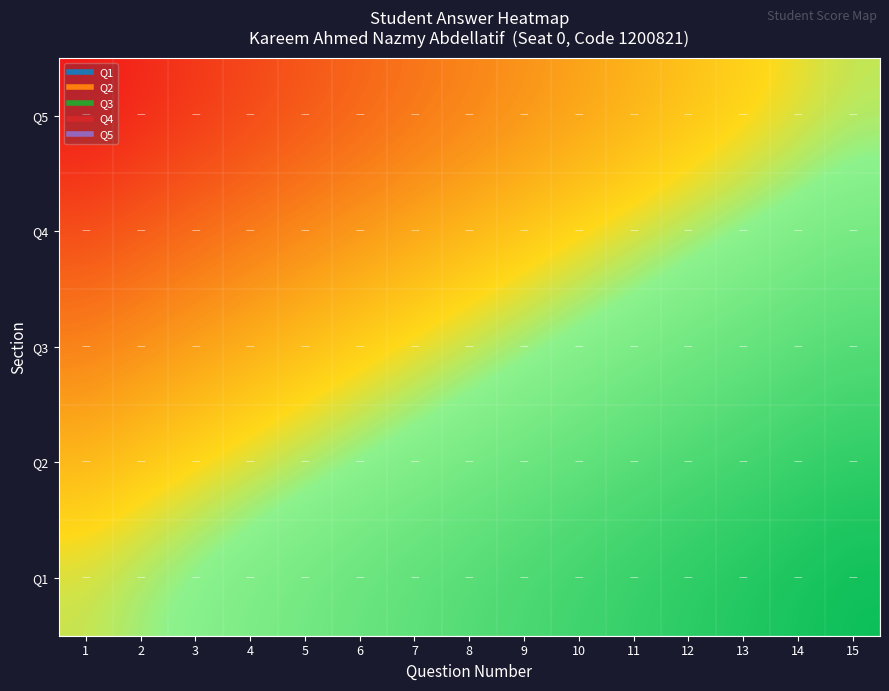

Reading left to right, extract all data points from this chart.

Q1: 1=0.0	2=0.1	3=0.1	4=0.2	5=0.3	6=0.4	7=0.4	8=0.5	9=0.6	10=0.6	11=0.7	12=0.8	13=0.9	14=0.9	15=1.0
Q2: 1=-0.2	2=-0.2	3=-0.1	4=-0.0	5=0.0	6=0.1	7=0.2	8=0.2	9=0.3	10=0.4	11=0.5	12=0.5	13=0.6	14=0.7	15=0.8
Q3: 1=-0.5	2=-0.4	3=-0.4	4=-0.3	5=-0.2	6=-0.1	7=-0.1	8=0.0	9=0.1	10=0.1	11=0.2	12=0.3	13=0.4	14=0.4	15=0.5
Q4: 1=-0.8	2=-0.7	3=-0.6	4=-0.5	5=-0.5	6=-0.4	7=-0.3	8=-0.2	9=-0.2	10=-0.1	11=-0.0	12=0.0	13=0.1	14=0.2	15=0.2
Q5: 1=-1.0	2=-0.9	3=-0.9	4=-0.8	5=-0.7	6=-0.6	7=-0.6	8=-0.5	9=-0.4	10=-0.4	11=-0.3	12=-0.2	13=-0.1	14=-0.1	15=0.0